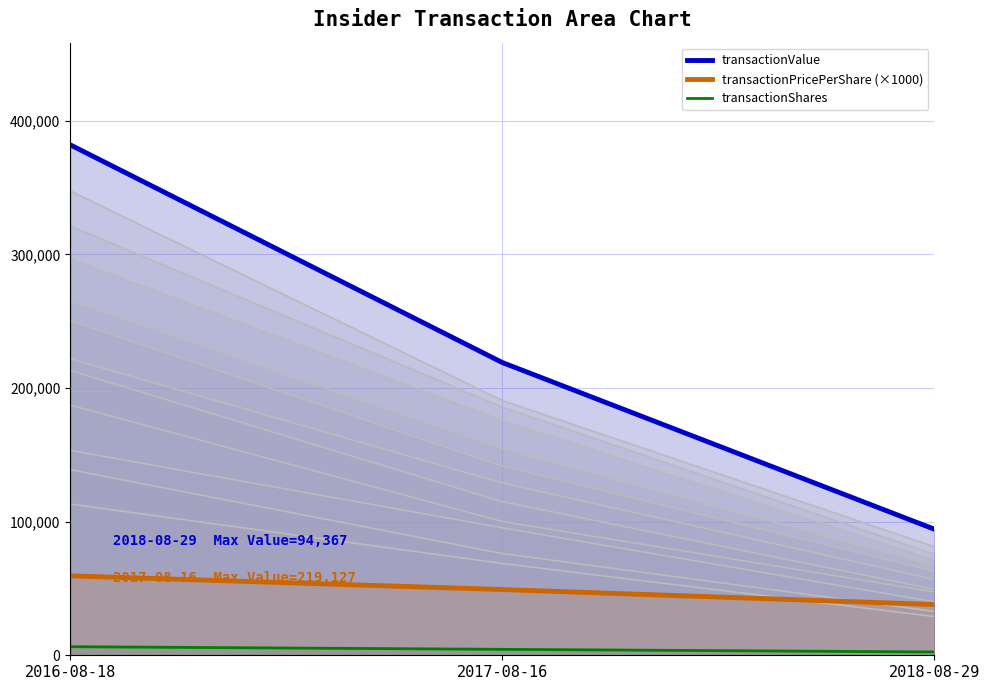

Reading right to left, transcribe all the data shown in this chart.

transactionShares: 2484	4452	6426
transactionPricePerShare: 37990	49220	59460
transactionValue: 94367	219127	382090